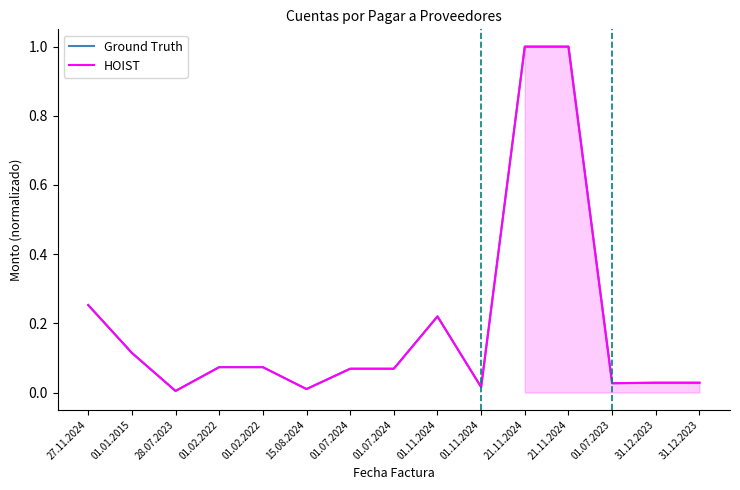

How many interior local peaks does the HOIST series have?

1